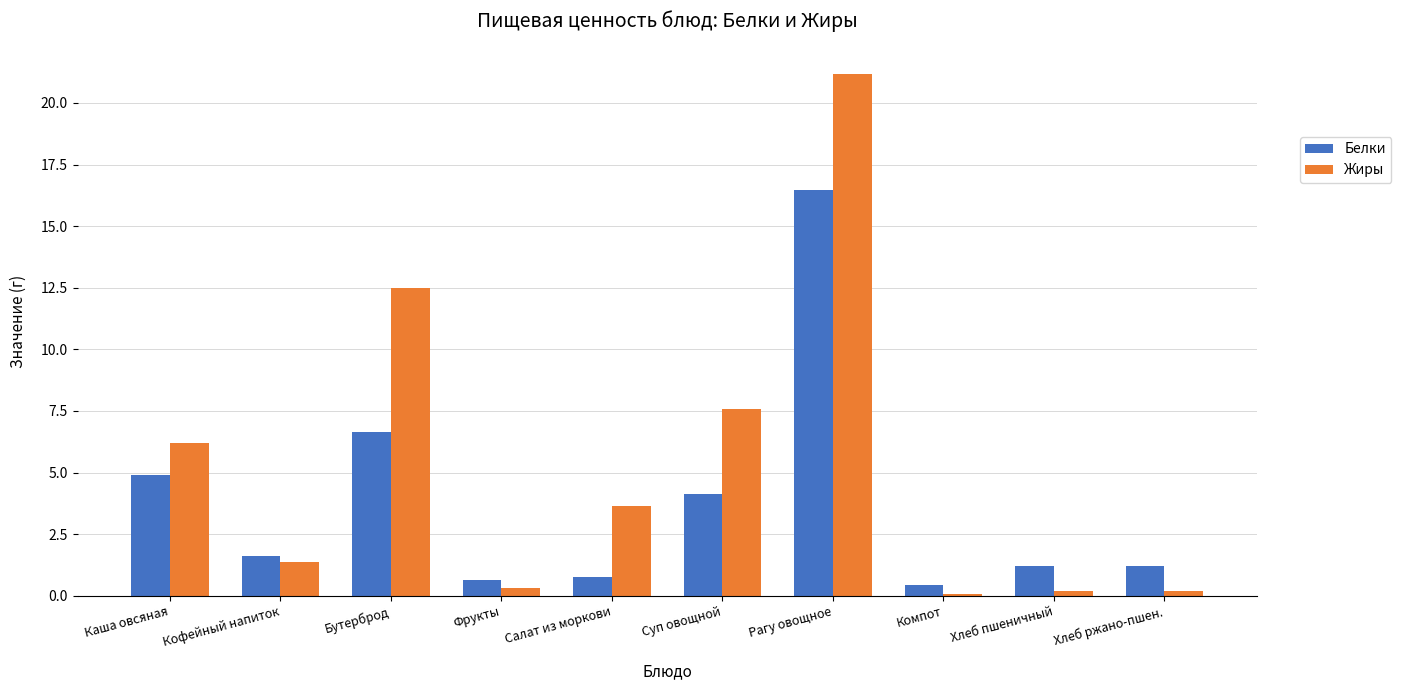

Which series has the largest total across all categories?

Жиры